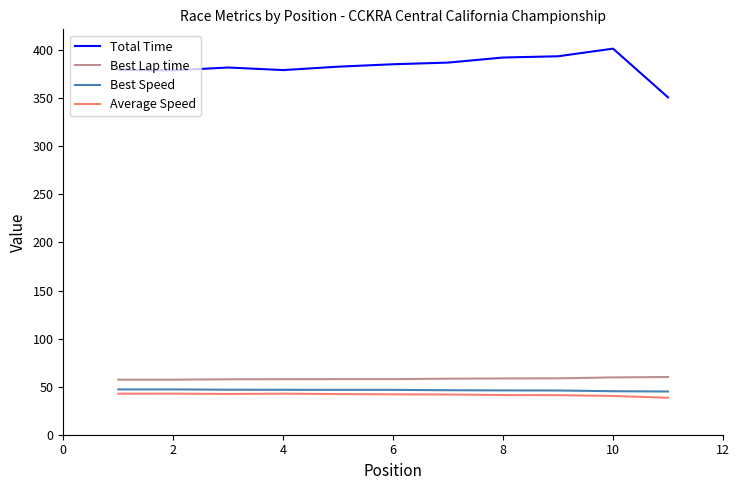

Which series has the largest range (max minus min)?

Total Time